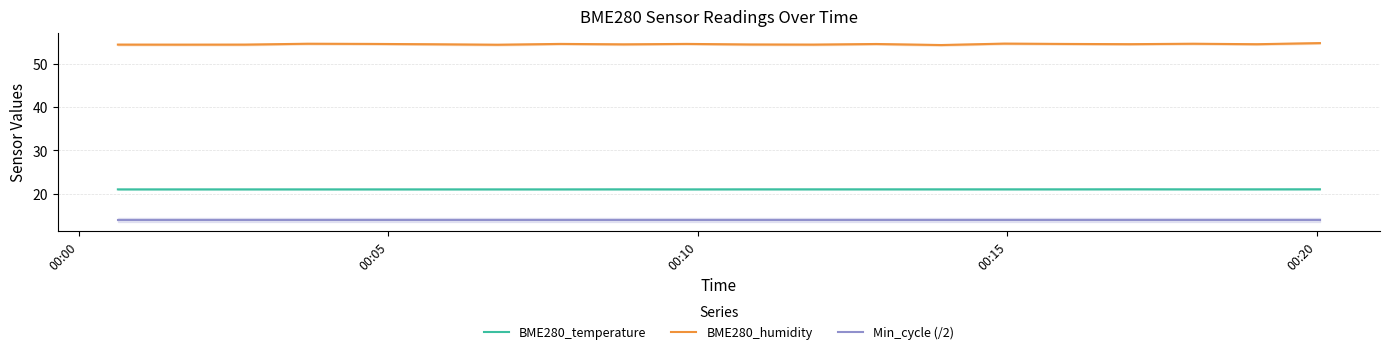

What are all the series names shown in the legend?

BME280_temperature, BME280_humidity, Min_cycle (/2)